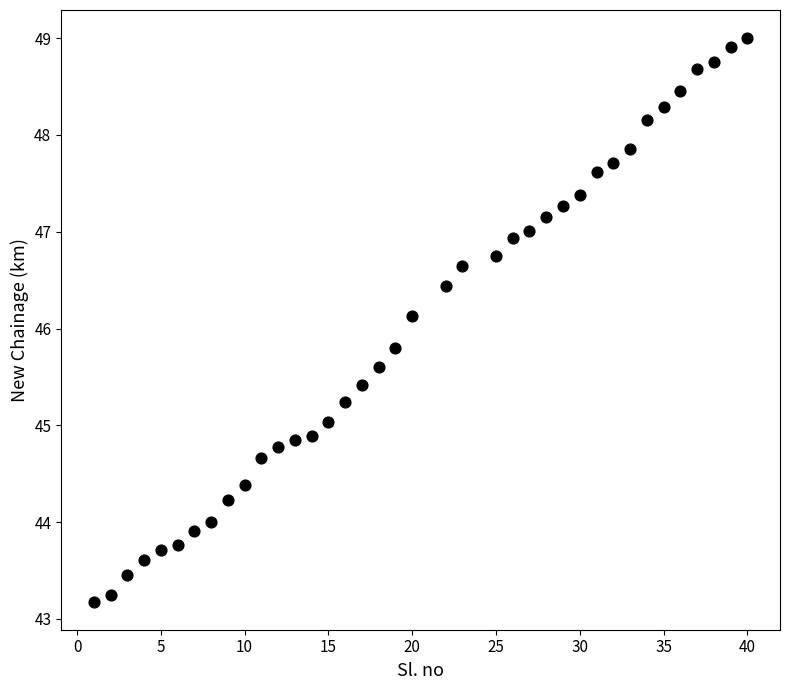

What Y value in the scatter plot is closest to 46?

46.1